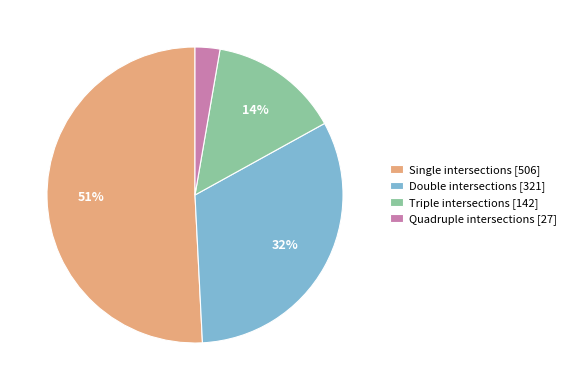

Which has a higher value, Single intersections [506] or Quadruple intersections [27]?

Single intersections [506]